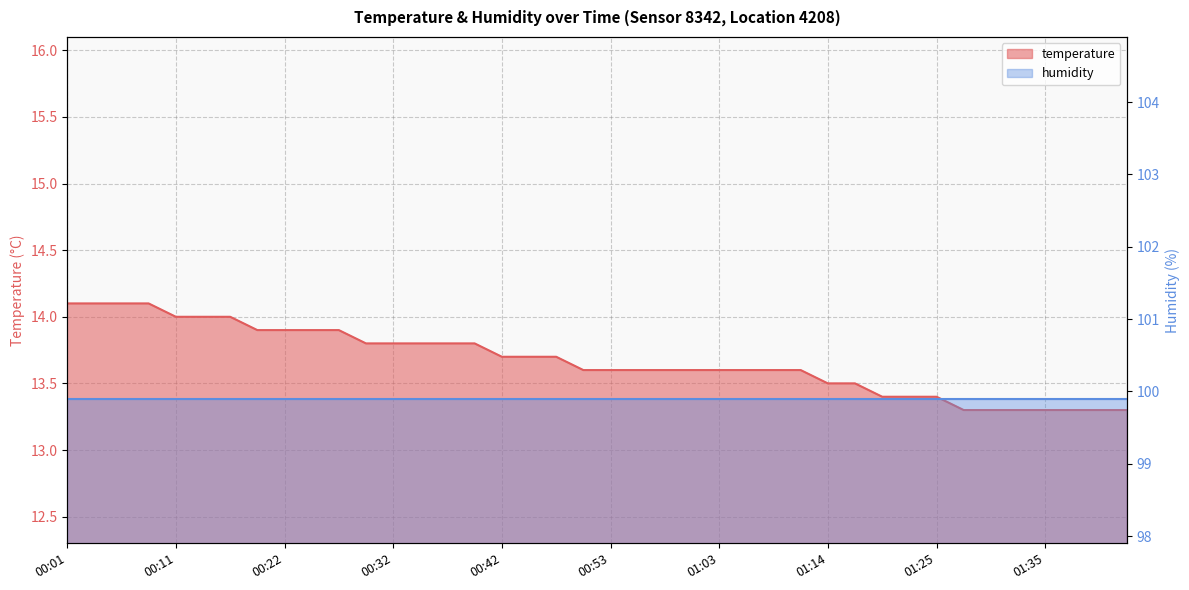

What position from the right is 01:14?

12